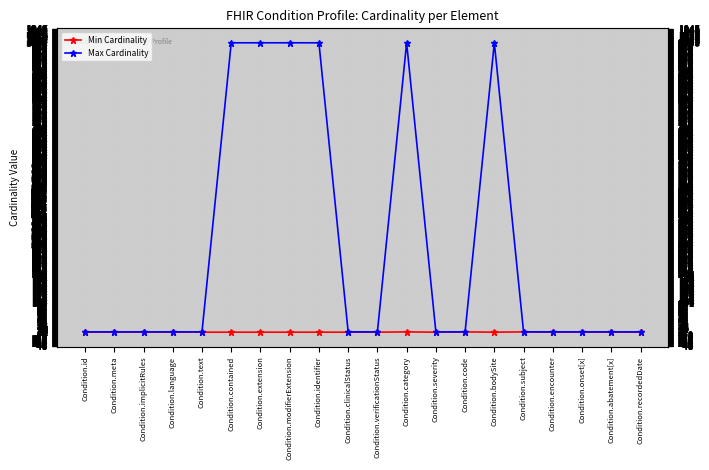

Count the number of data series in this chart.

2